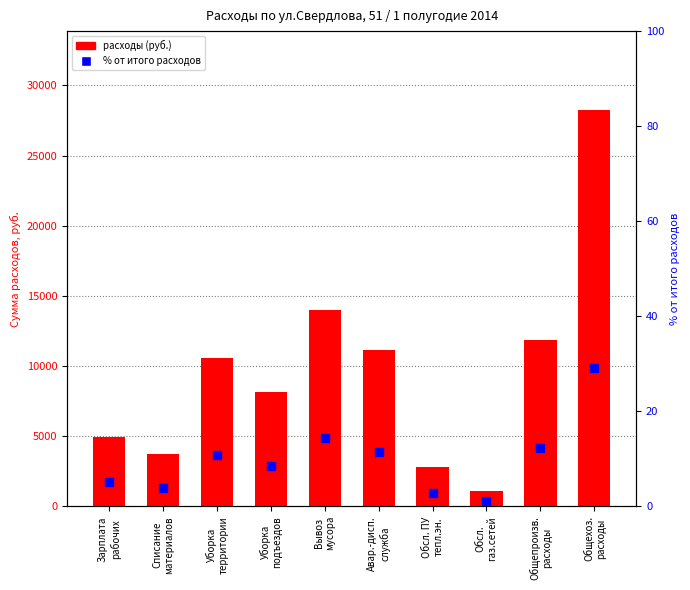

Which series reaches the minimum Y coordinate?

% от итого расходов